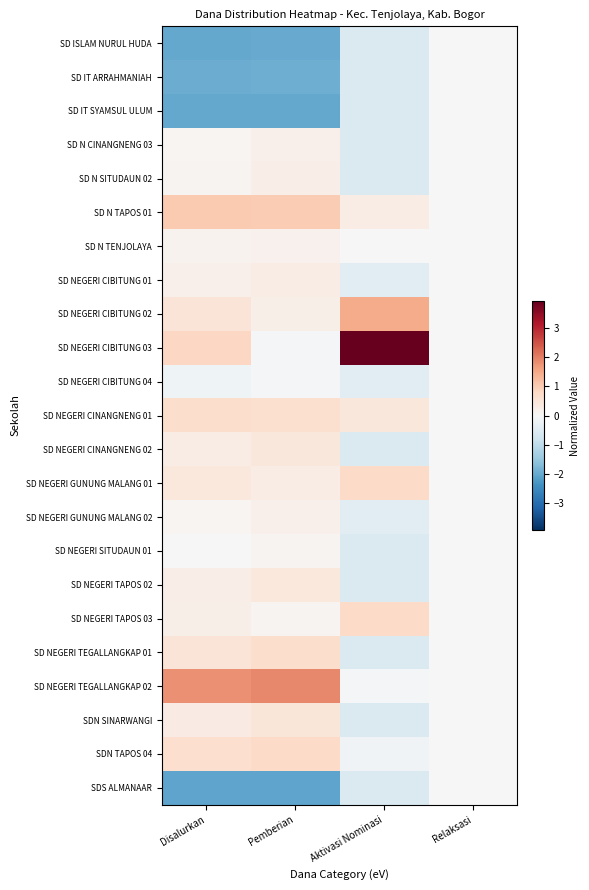

Rank the series at Relaksasi from lowest to highest value.

SD ISLAM NURUL HUDA, SD IT ARRAHMANIAH, SD IT SYAMSUL ULUM, SD N CINANGNENG 03, SD N SITUDAUN 02, SD N TAPOS 01, SD N TENJOLAYA, SD NEGERI CIBITUNG 01, SD NEGERI CIBITUNG 02, SD NEGERI CIBITUNG 03, SD NEGERI CIBITUNG 04, SD NEGERI CINANGNENG 01, SD NEGERI CINANGNENG 02, SD NEGERI GUNUNG MALANG 01, SD NEGERI GUNUNG MALANG 02, SD NEGERI SITUDAUN 01, SD NEGERI TAPOS 02, SD NEGERI TAPOS 03, SD NEGERI TEGALLANGKAP 01, SD NEGERI TEGALLANGKAP 02, SDN SINARWANGI, SDN TAPOS 04, SDS ALMANAAR